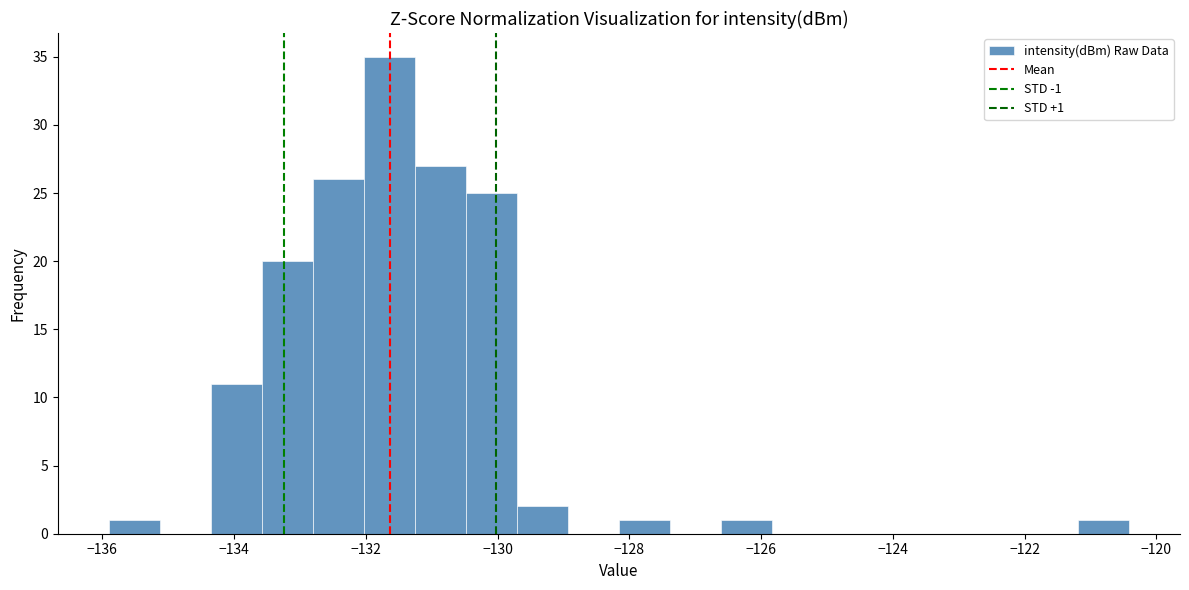

Around what value on the x-axis is the tallest bar? Give the approximate position of its centre, as read against the axis.

-131.6